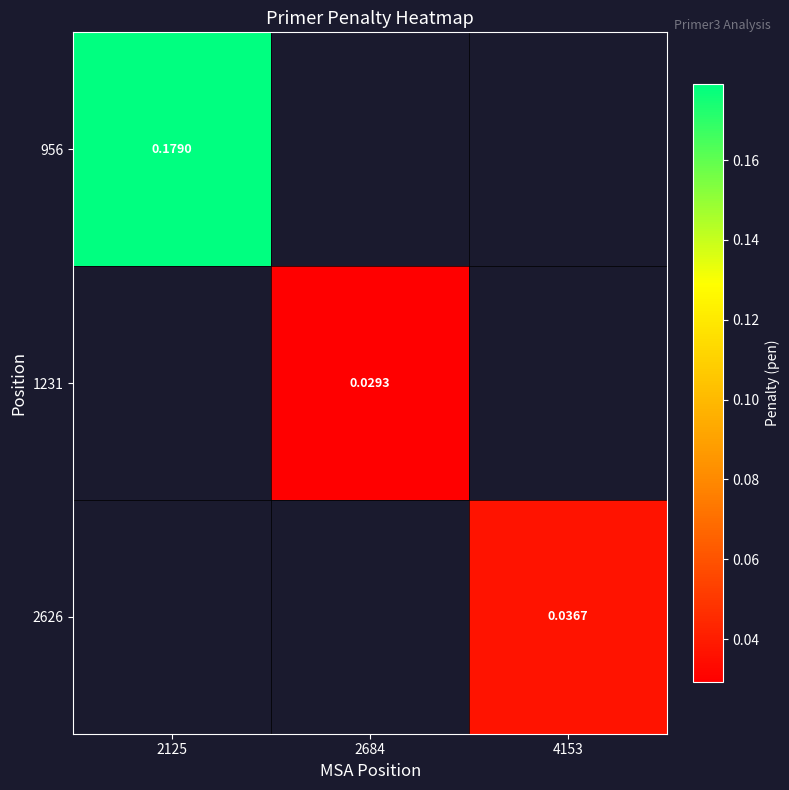

Where is 956 nearest to the value 0?

2125